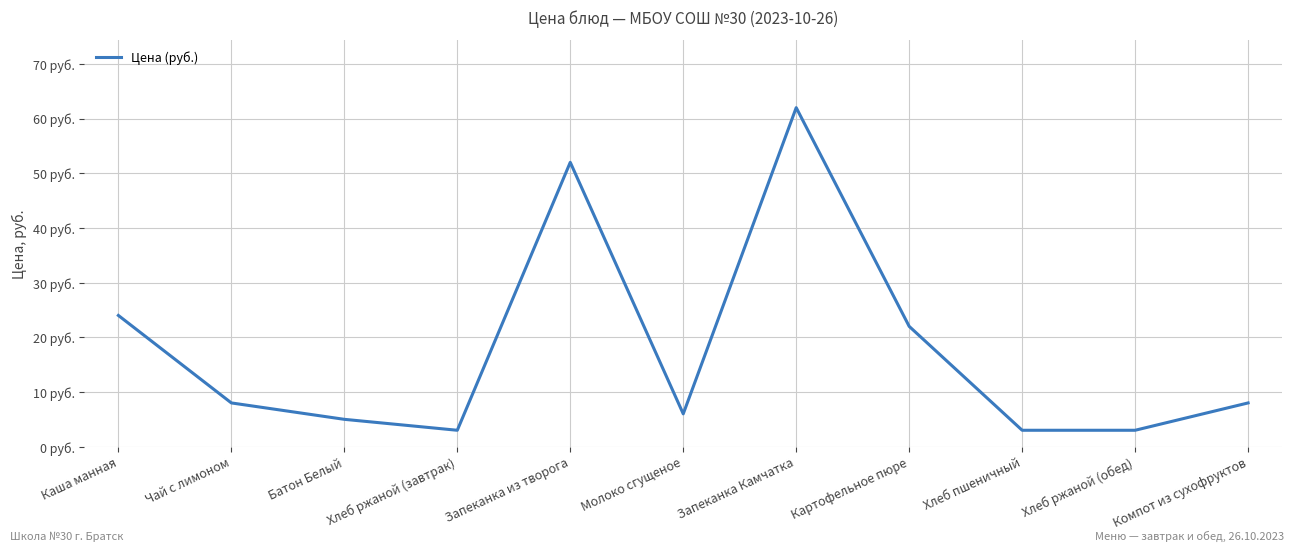

Does the chart display data point markers on the line(s)?

No